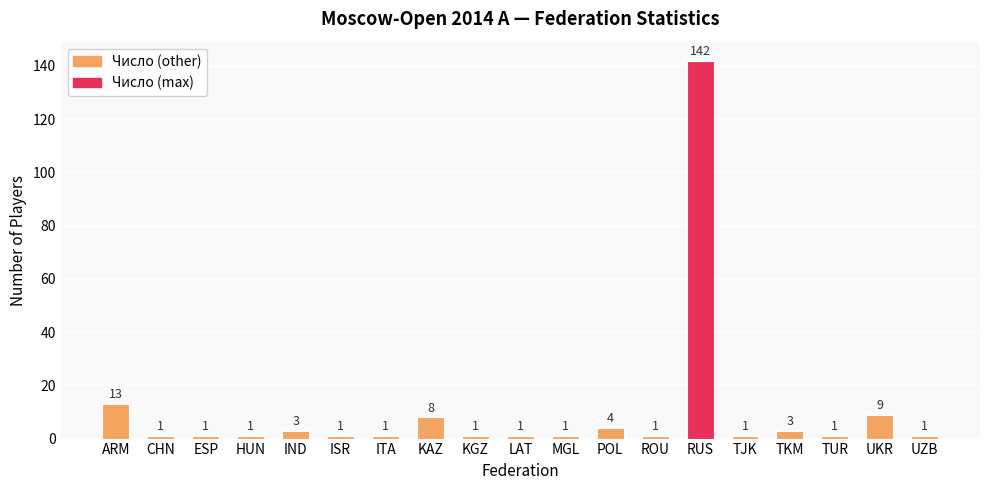

Reading left to right, list all the values displayed in this chart.

ARM=13	CHN=1	ESP=1	HUN=1	IND=3	ISR=1	ITA=1	KAZ=8	KGZ=1	LAT=1	MGL=1	POL=4	ROU=1	RUS=142	TJK=1	TKM=3	TUR=1	UKR=9	UZB=1